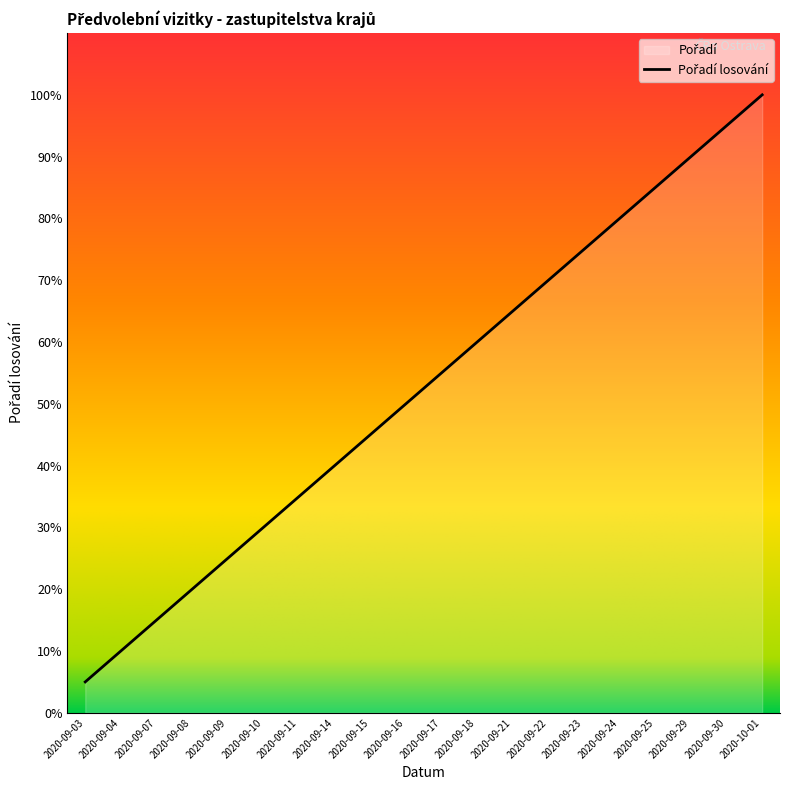

What is the difference between the values at 2020-09-17 and 2020-09-11?

20.0